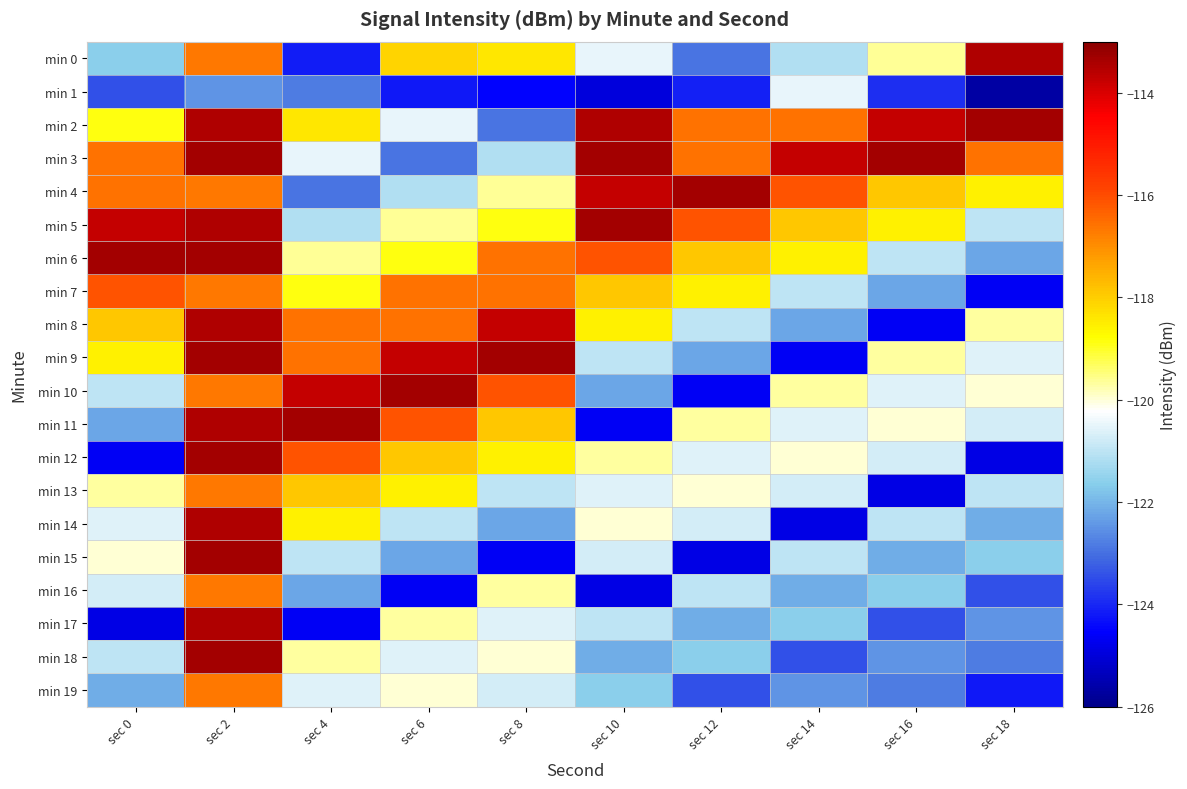

Which label corresponds to the smallest value in the chart?

sec 18